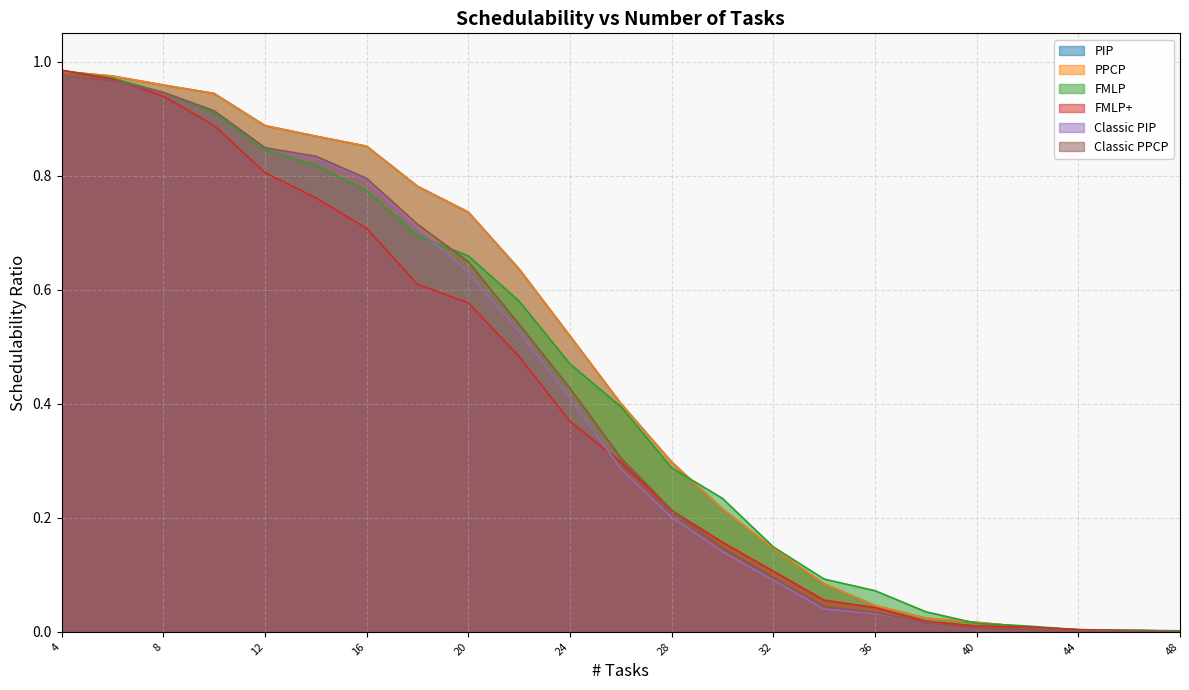

Between which two adjacent categories do Classic PPCP and FMLP+ first intersect?

6 and 8